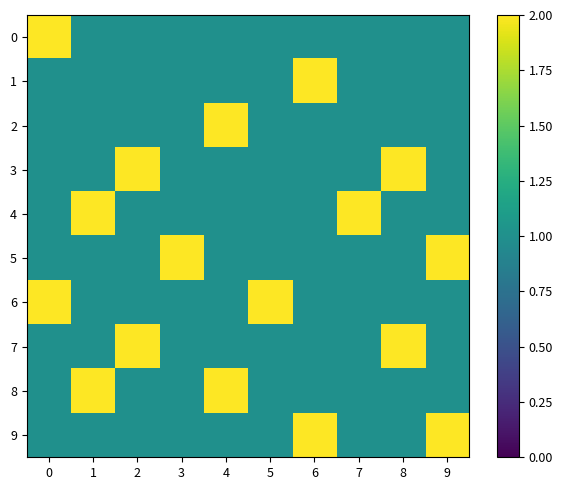

What is the difference between the highest and lowest values at 4?

1